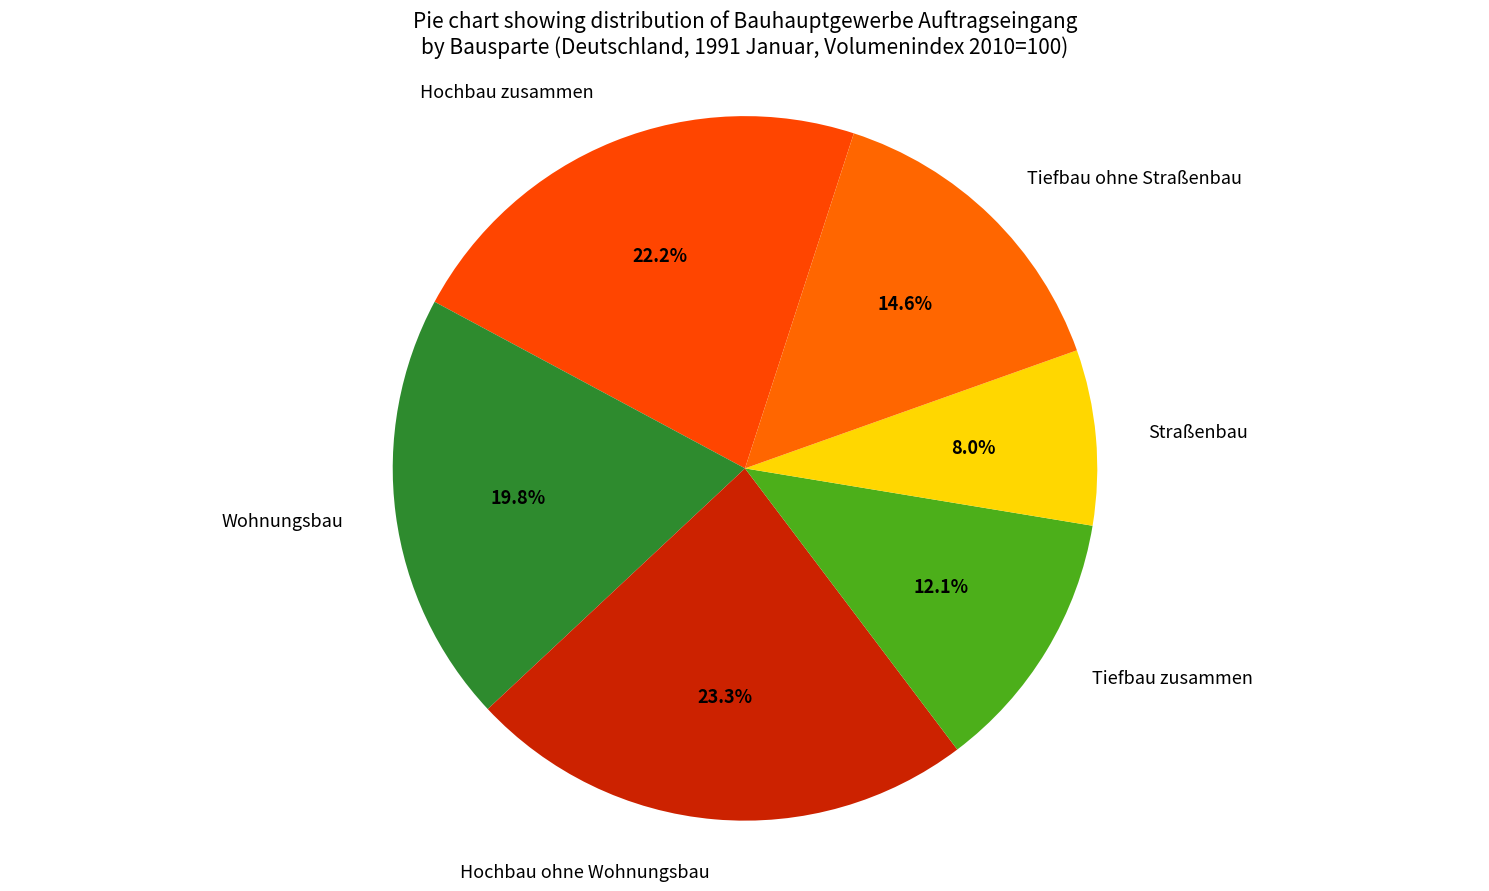

Which has a higher value, Tiefbau ohne Straßenbau or Straßenbau?

Tiefbau ohne Straßenbau